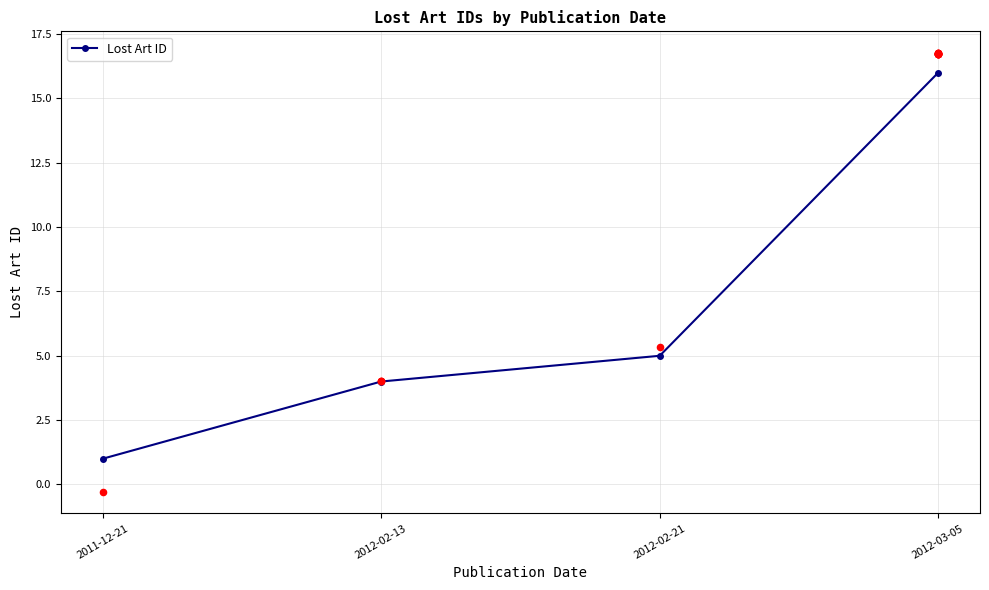

What is the change in value from 2011-12-21 to 2012-02-21?

+4